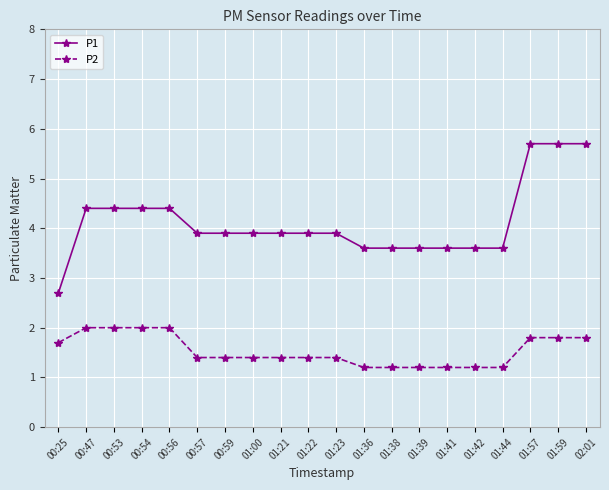

What is the label of the 11th point from the right?

01:22